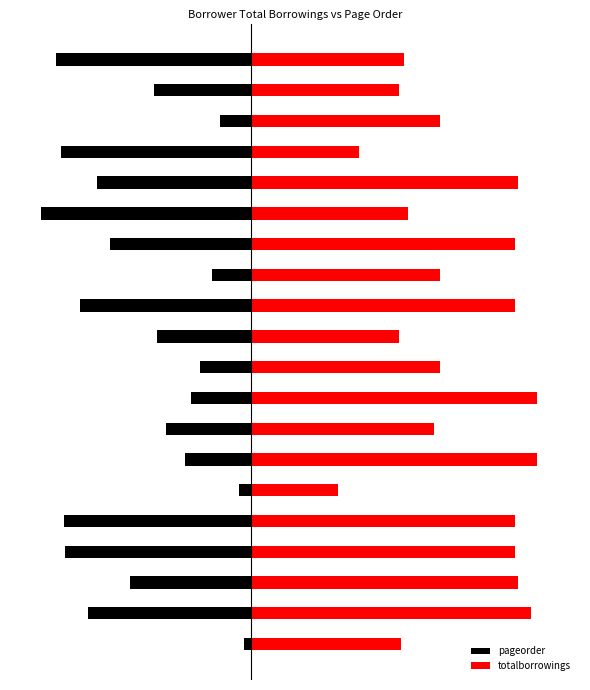

What is the sum of the pageorder values at 8 and 9?

-74